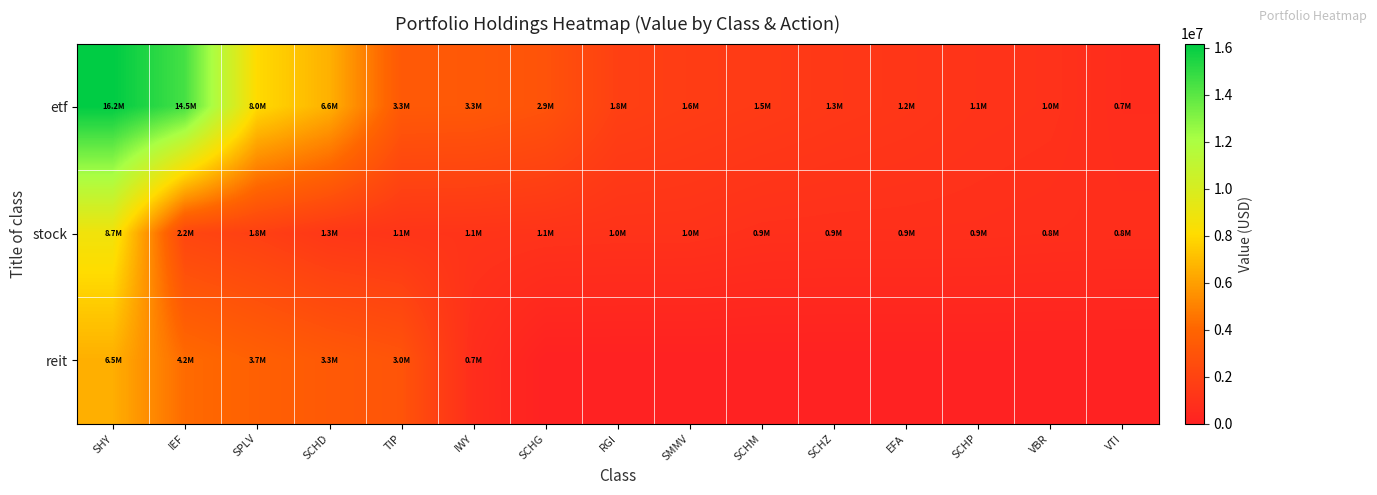

At how many categories does at least one series exceed 6540119?

4